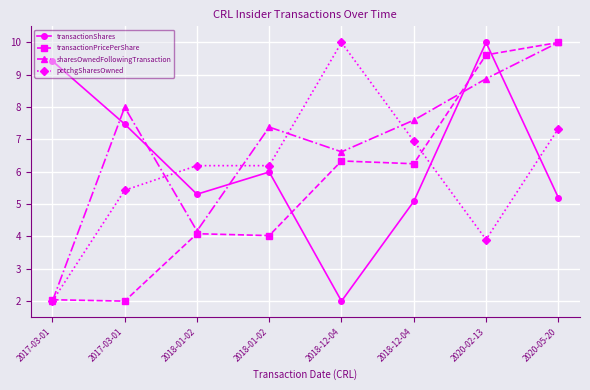

In transactionPricePerShare, how many points are higher than both neighbors (excluding endpoints)?

2